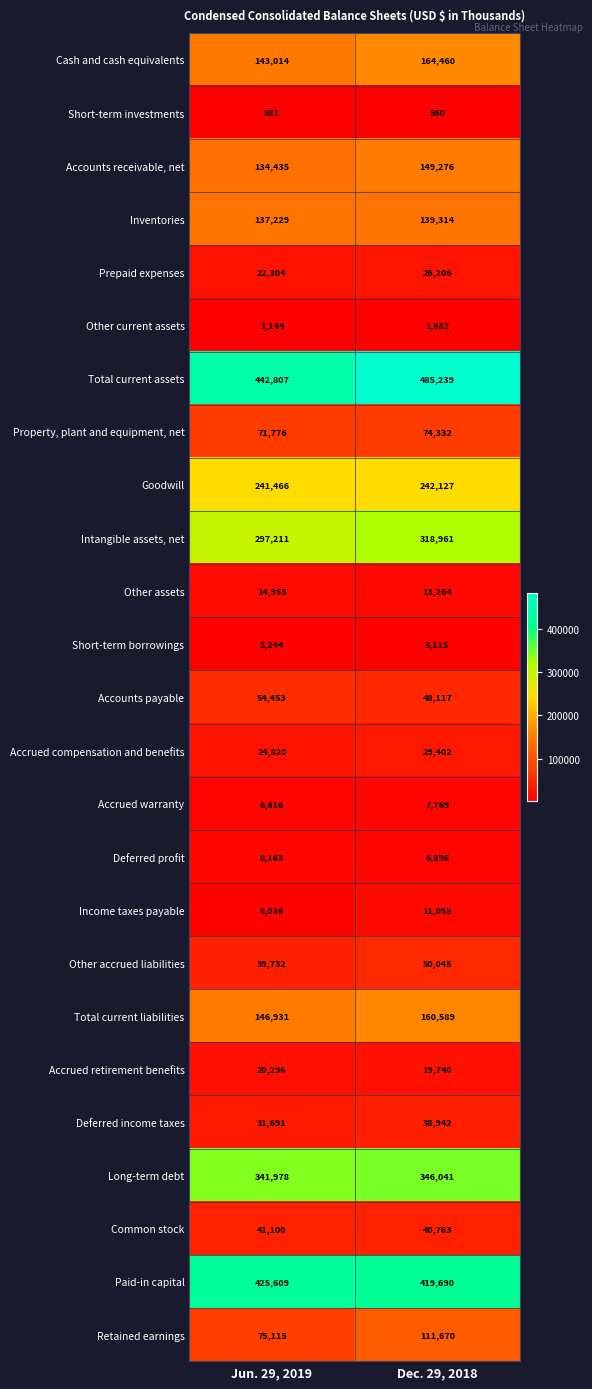

Which series has the largest range (max minus min)?

Total current assets